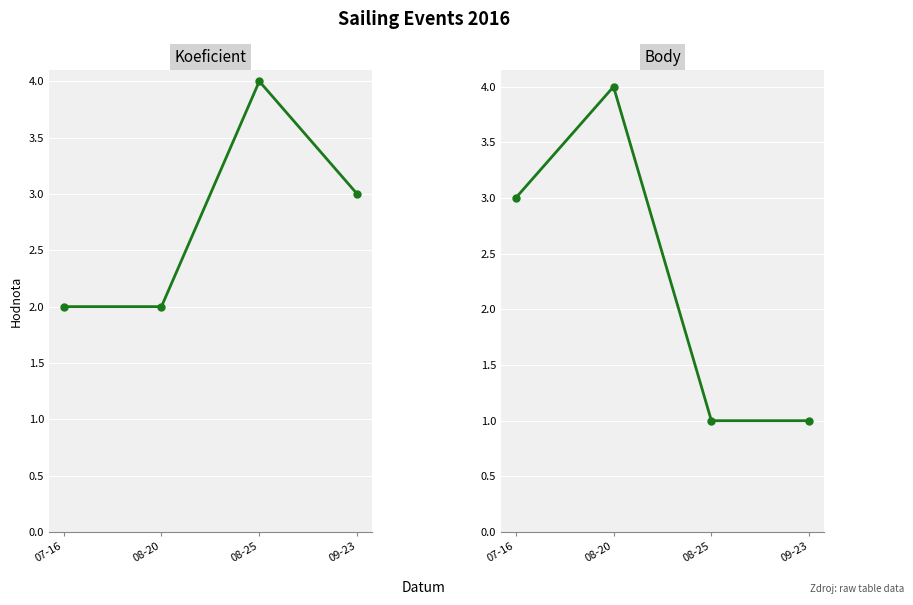

What is the sum of all Koeficient values?

11